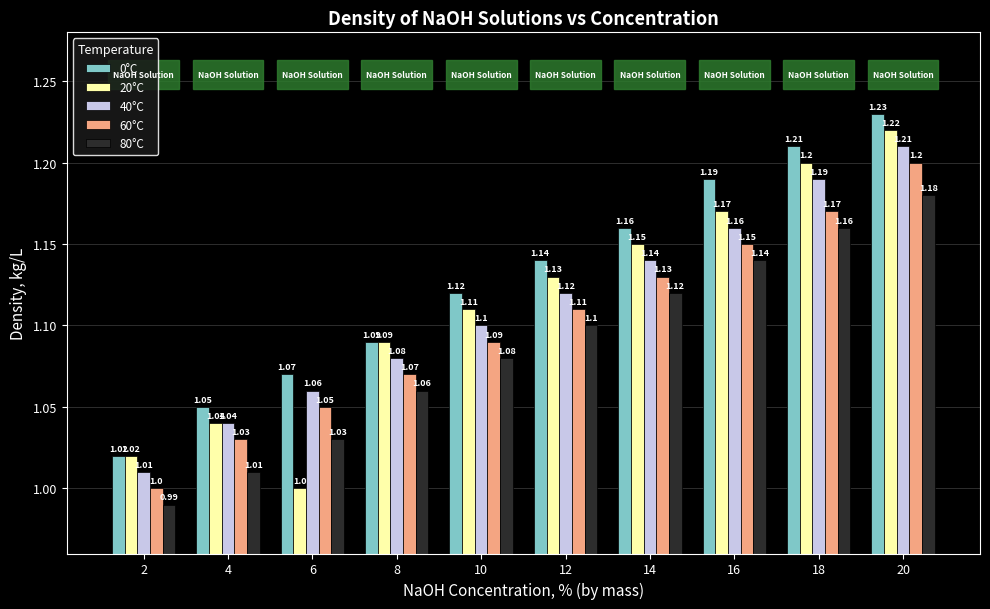

Rank the series at 6 from highest to lowest value.

0°C, 40°C, 60°C, 80°C, 20°C